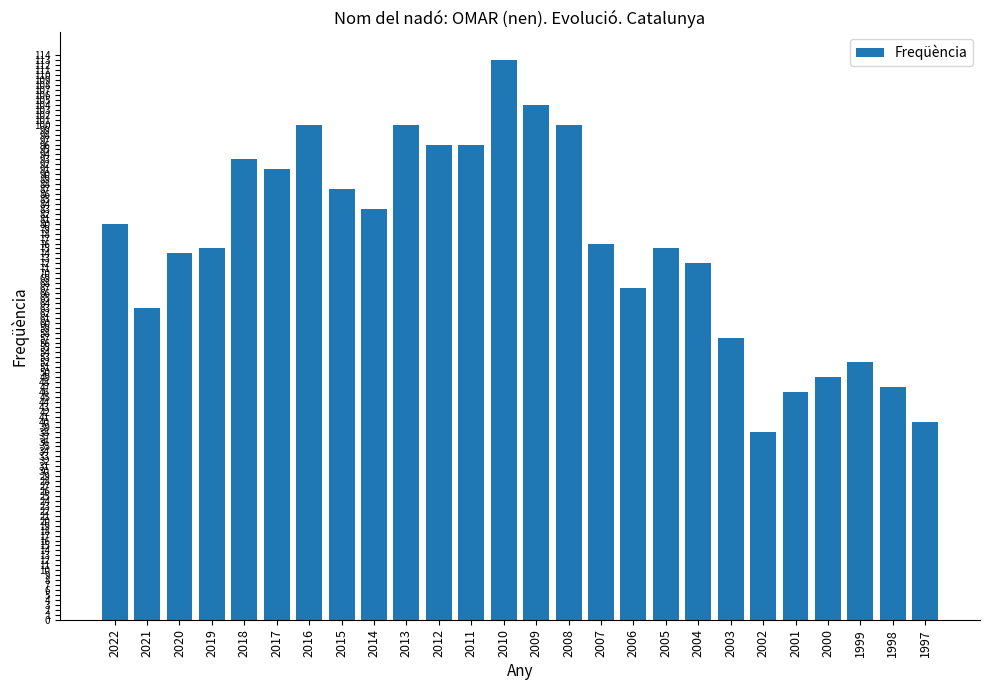

Where does the data first go above 76?

2022